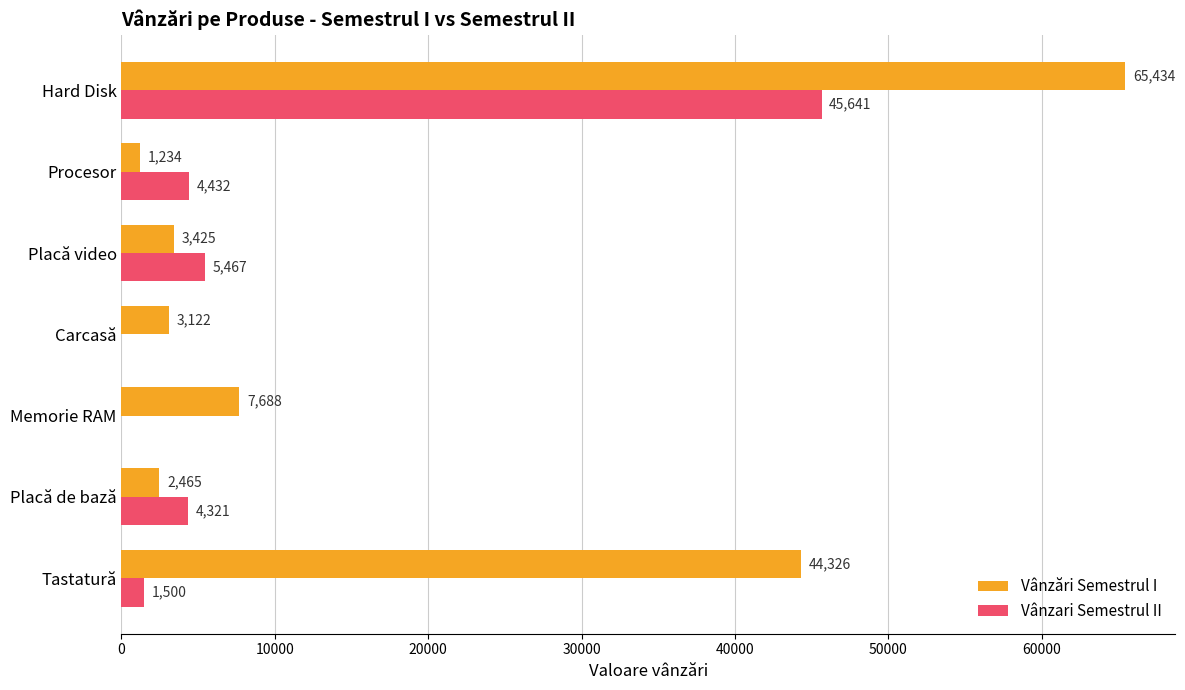

What is the sum of the Vânzari Semestrul II values at Procesor and Placă de bază?

8753